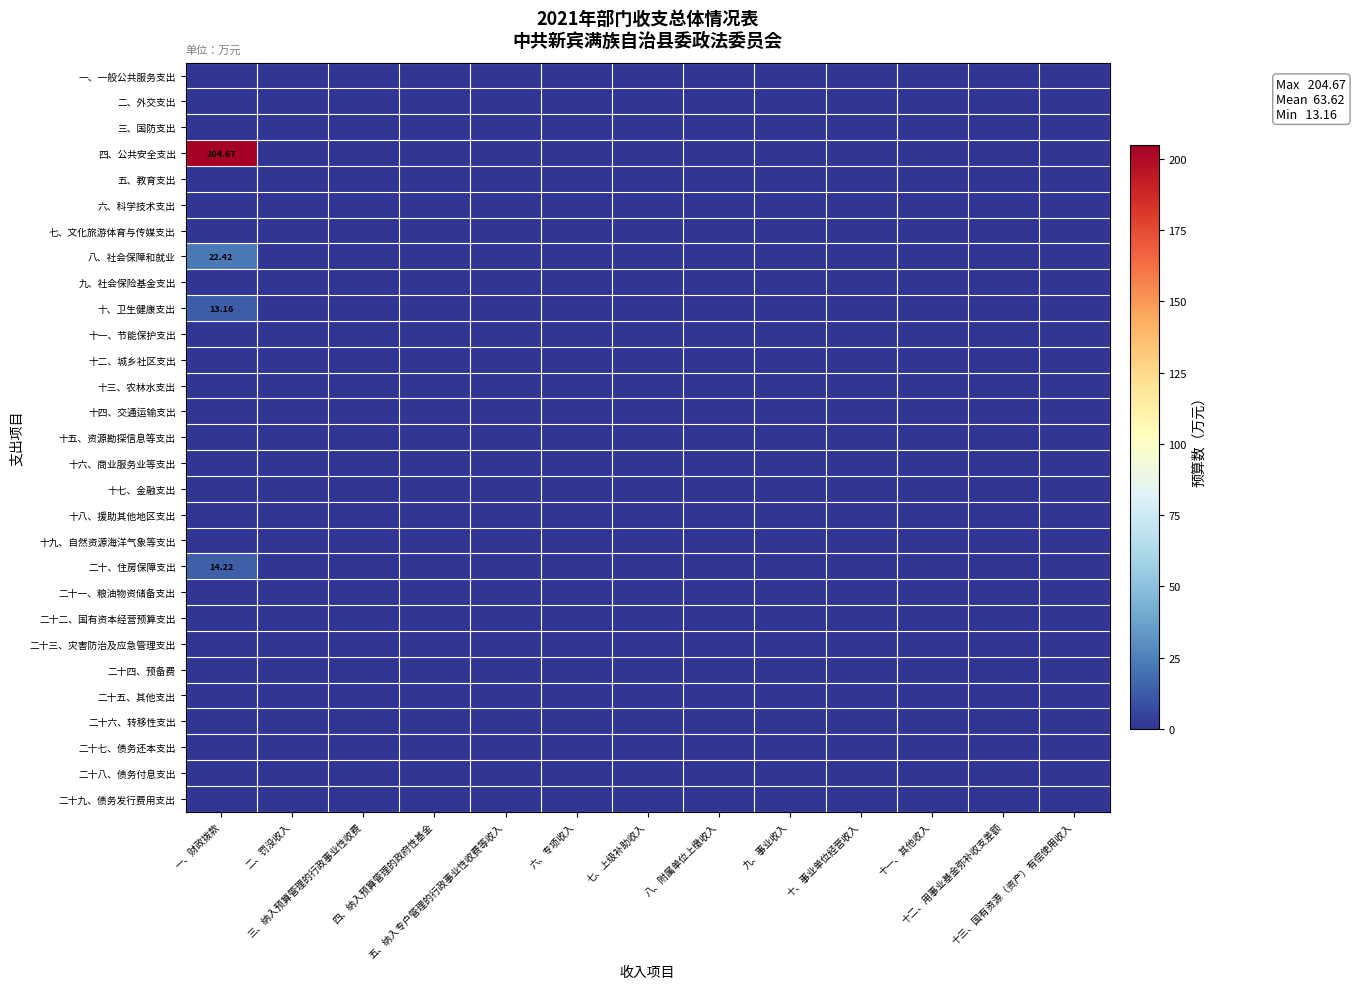

The value of 十五、资源勘探信息等支出 at 一、财政拨款 is 0.0. True or false?

True